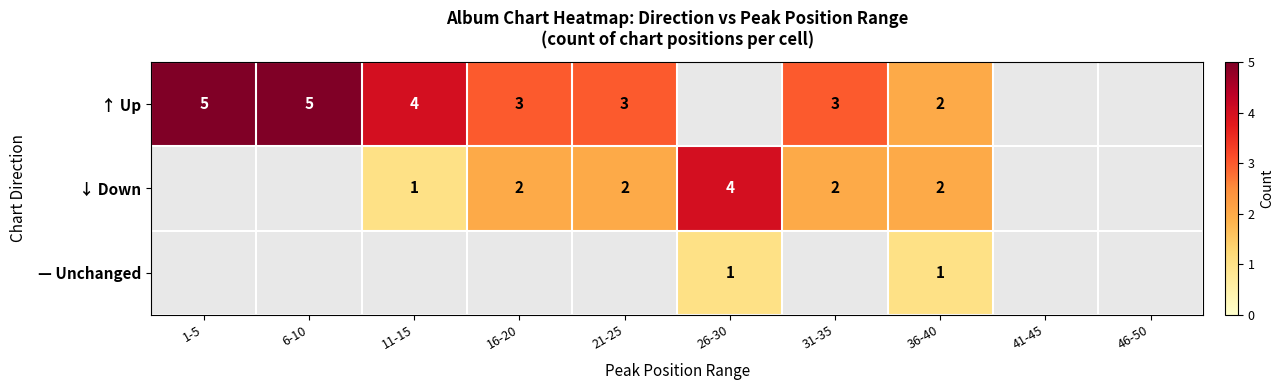

What is the difference between the highest and lowest values at 31-35?

1.0